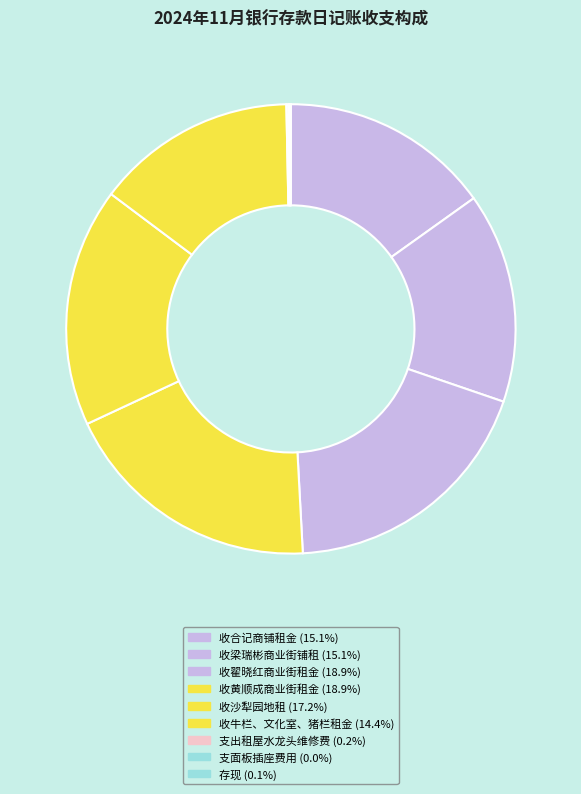

Which category has the biggest portion of the pie?

收翟晓红商业街租金